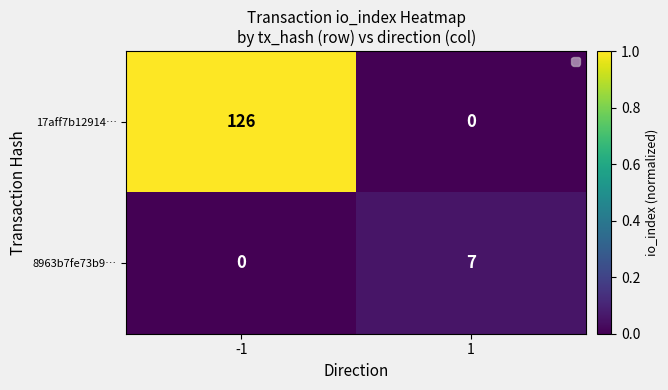

Which series has the widest spread of values?

17aff7b12914…